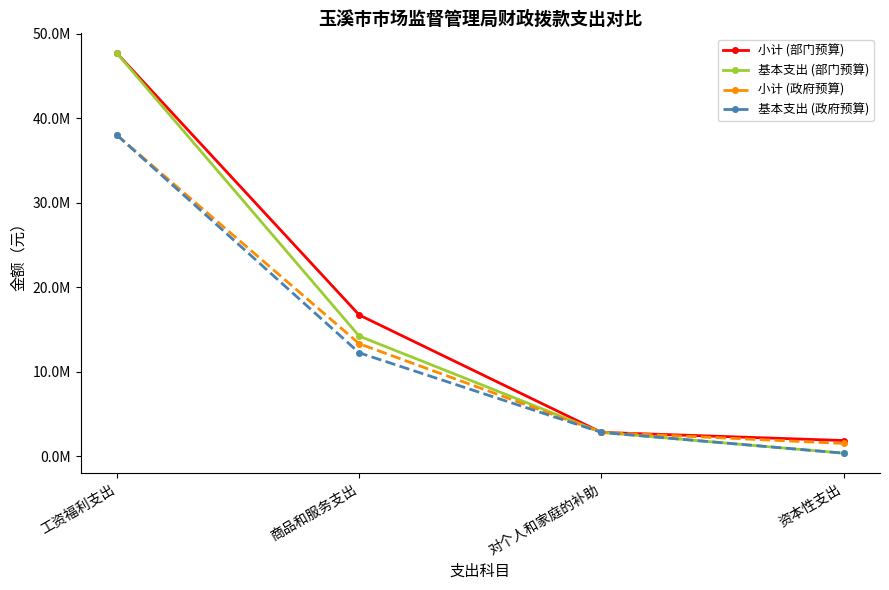

What is the difference between the second highest and minimum values in the 基本支出 (部门预算) series?

13854416.0